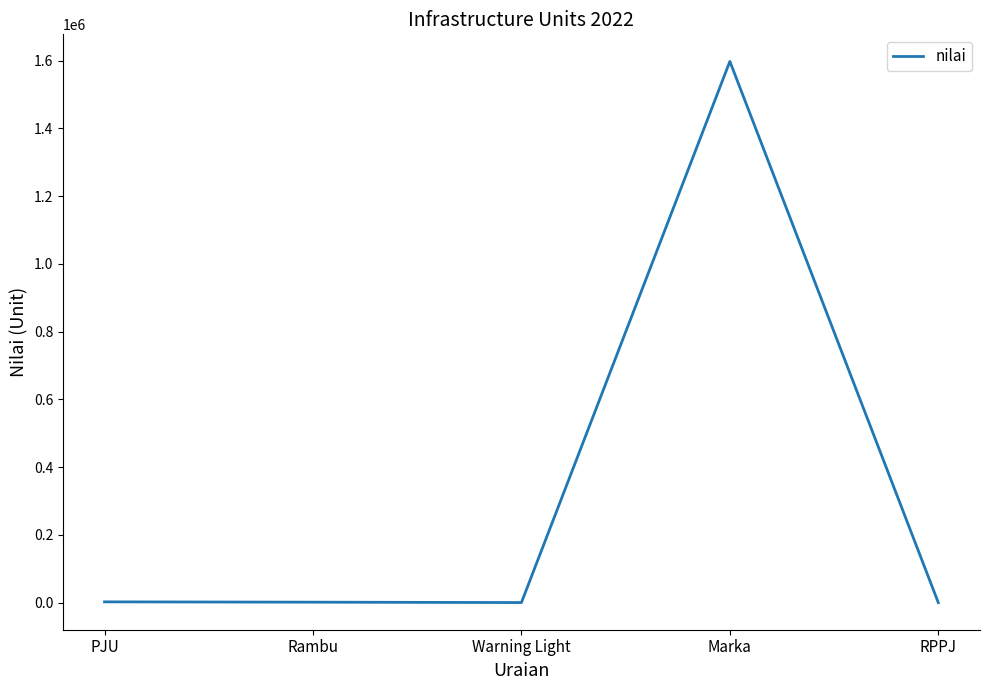

Count the number of categories in the chart.

5